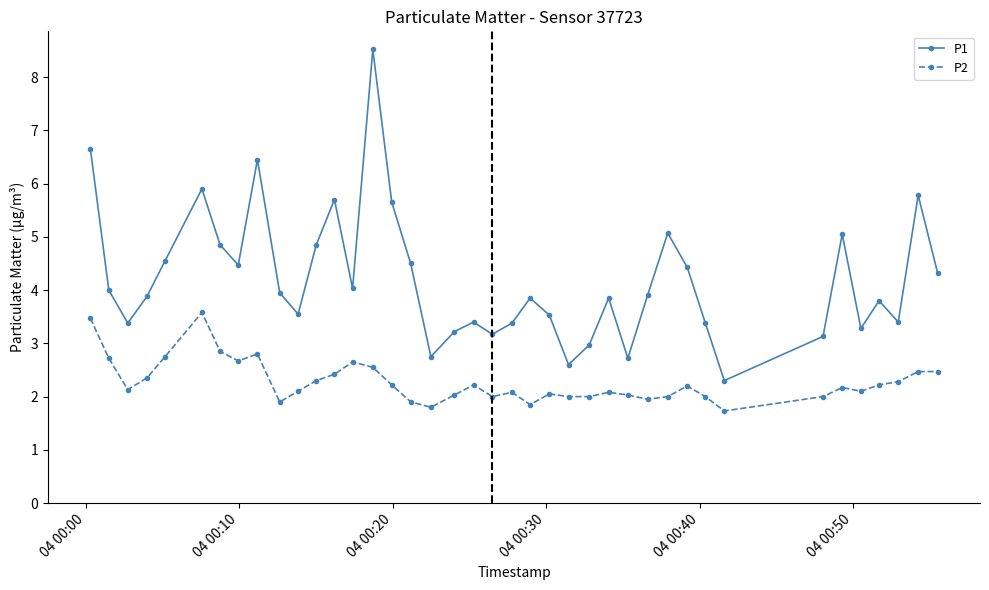

List the series in order of their overall mean, highest first.

P1, P2